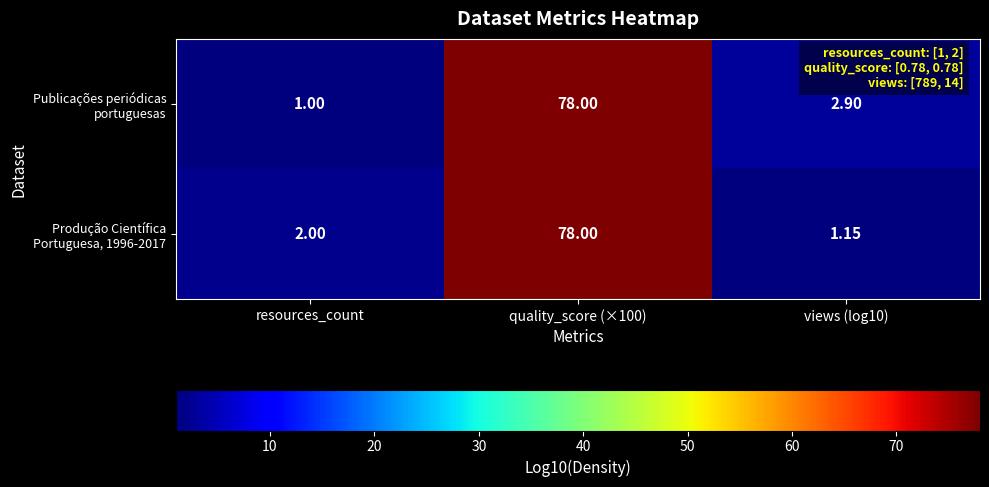

At which category does the chart reach its minimum across all series?

resources_count